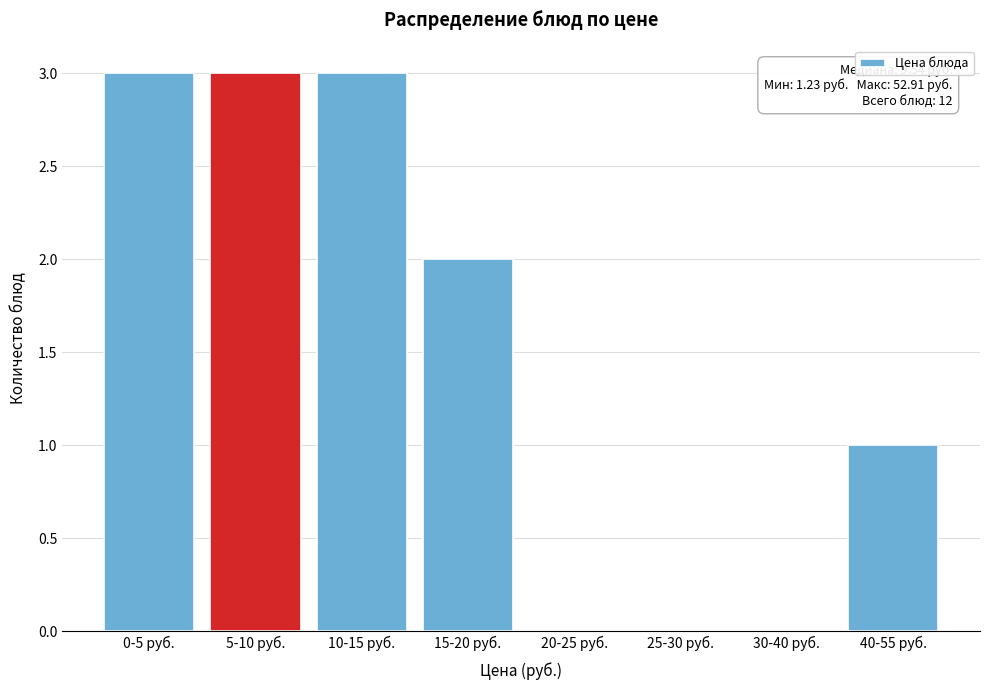

Reading right to left, transcribe all the data shown in this chart.

40-55 руб.=1	30-40 руб.=0	25-30 руб.=0	20-25 руб.=0	15-20 руб.=2	10-15 руб.=3	5-10 руб.=3	0-5 руб.=3